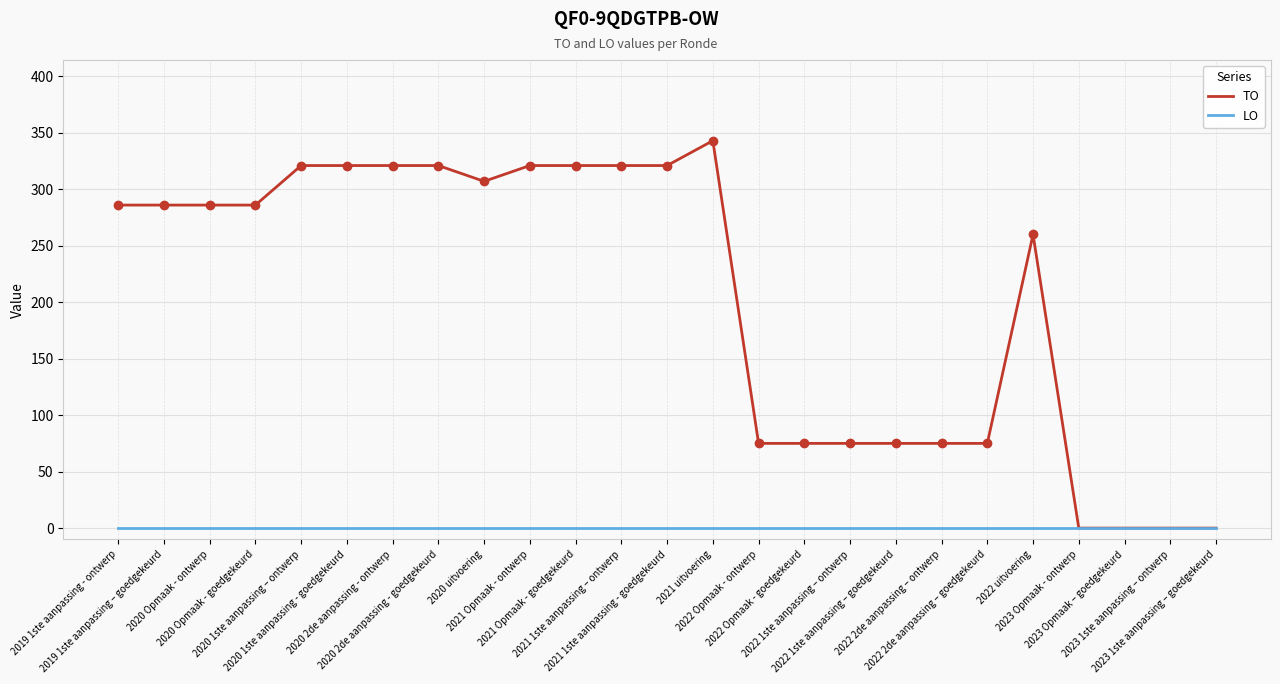

Reading left to right, list all the values displayed in this chart.

TO: 286	286	286	286	321	321	321	321	307	321	321	321	321	343	75	75	75	75	75	75	260	0	0	0	0
LO: 0	0	0	0	0	0	0	0	0	0	0	0	0	0	0	0	0	0	0	0	0	0	0	0	0